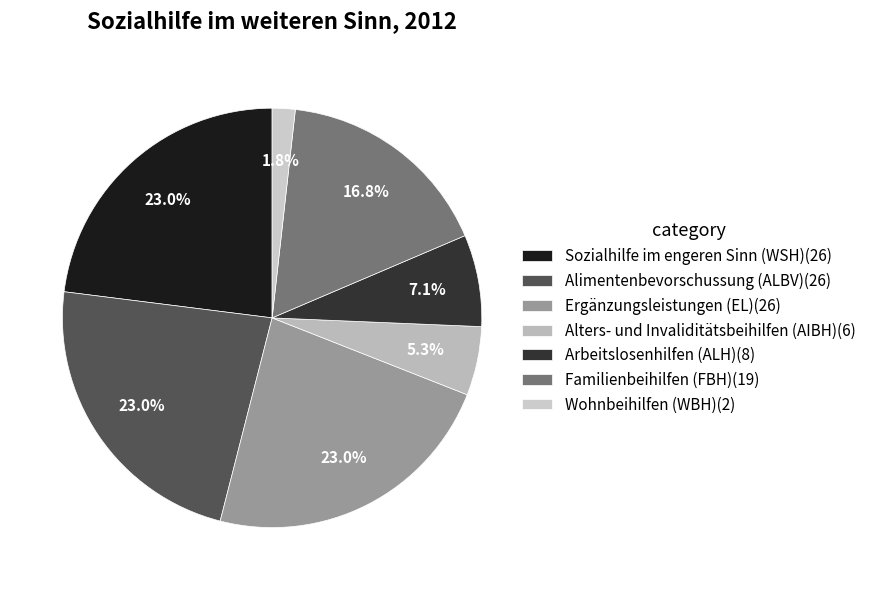

To the nearest percent, what percentage of the pie is Alimentenbevorschussung (ALBV)?

23%